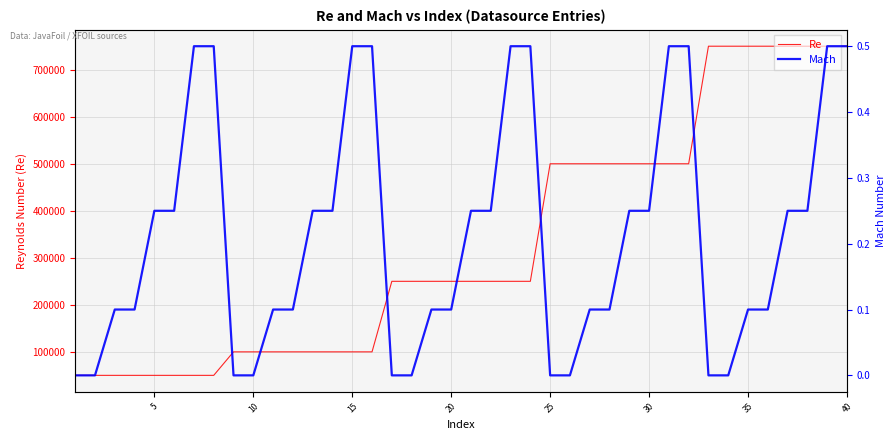

What is the maximum value for Re?

750000